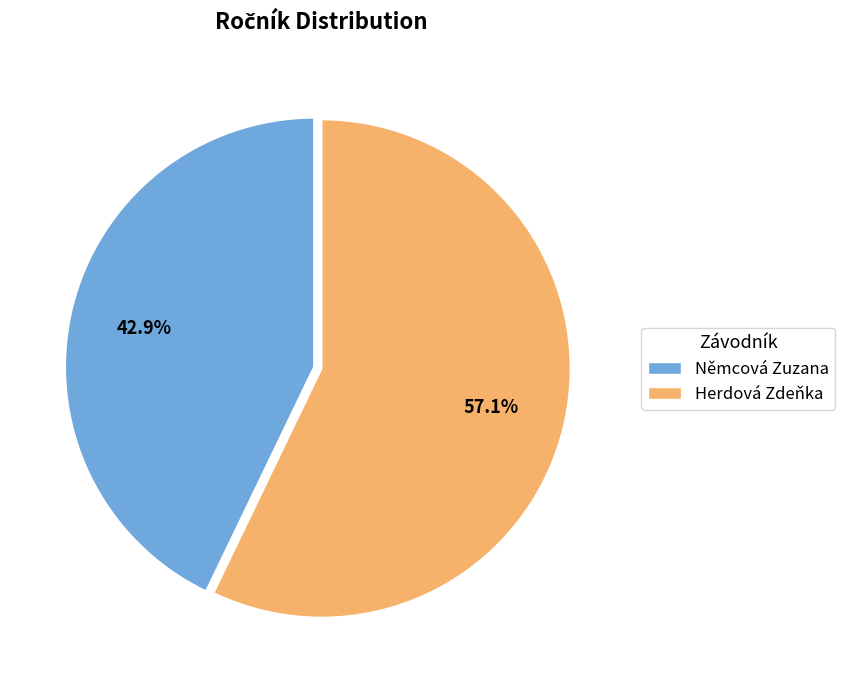

To the nearest percent, what is the combined percentage of Herdová Zdeňka and Němcová Zuzana?

100%